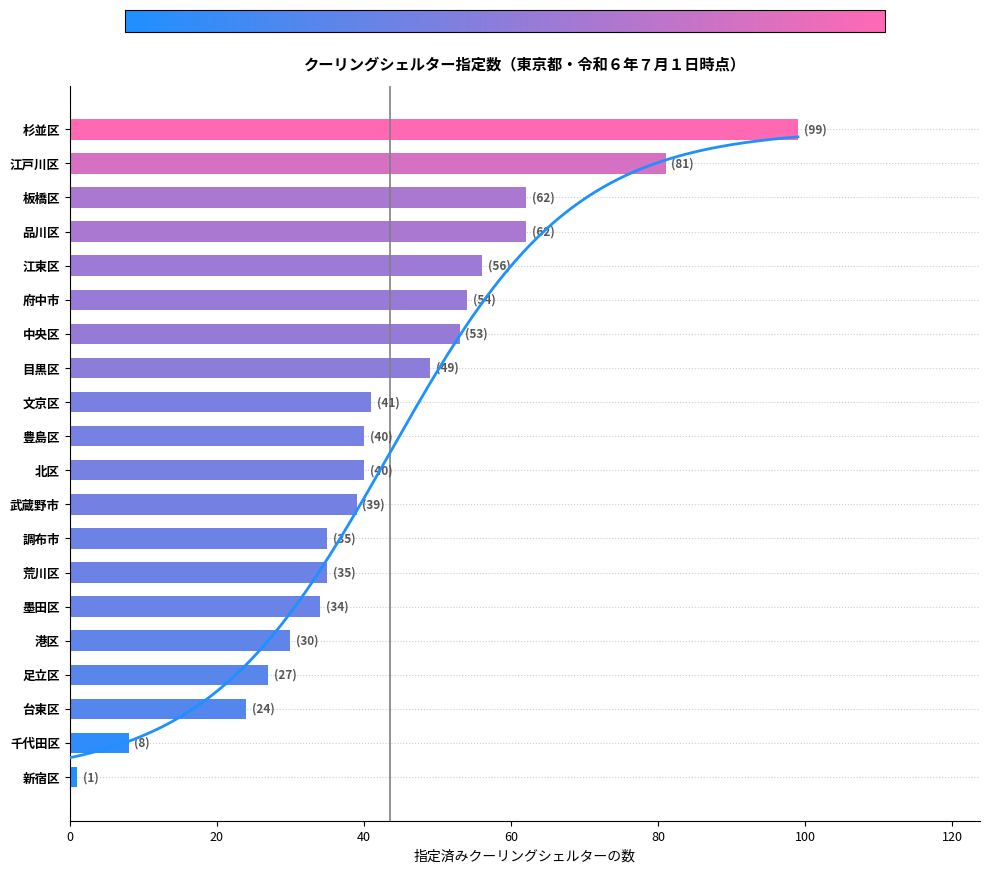

How many bars are there in total?

20